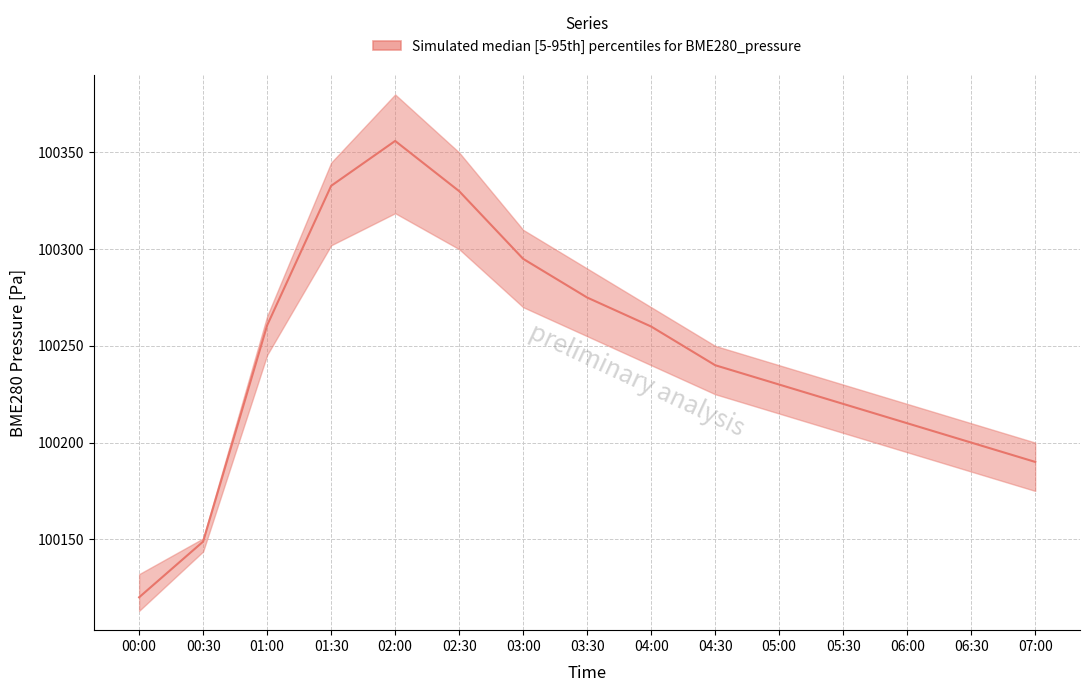

At which category does BME280_pressure_upper reach its first local peak?

02:00